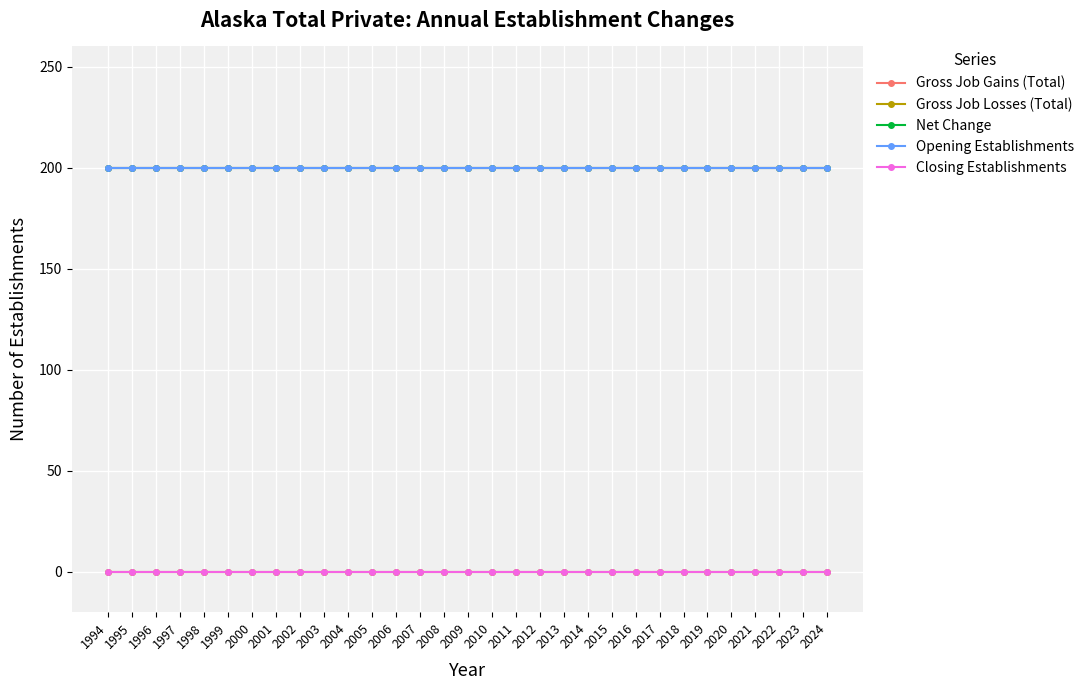

How many lines are shown in the chart?

5